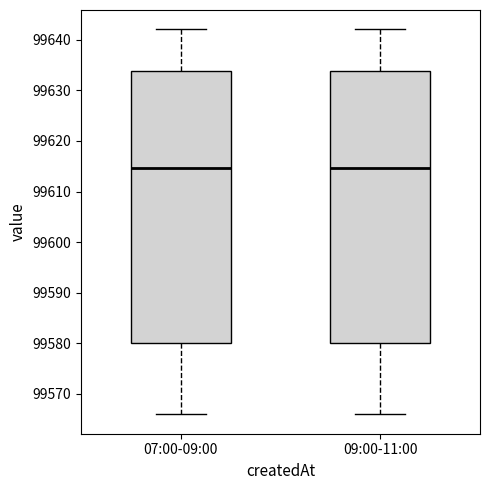

Where is the upper edge of the box for 09:00-11:00 on the y-axis? The values are not printed on the chart, so give them approximately, as read against the axis.

99634